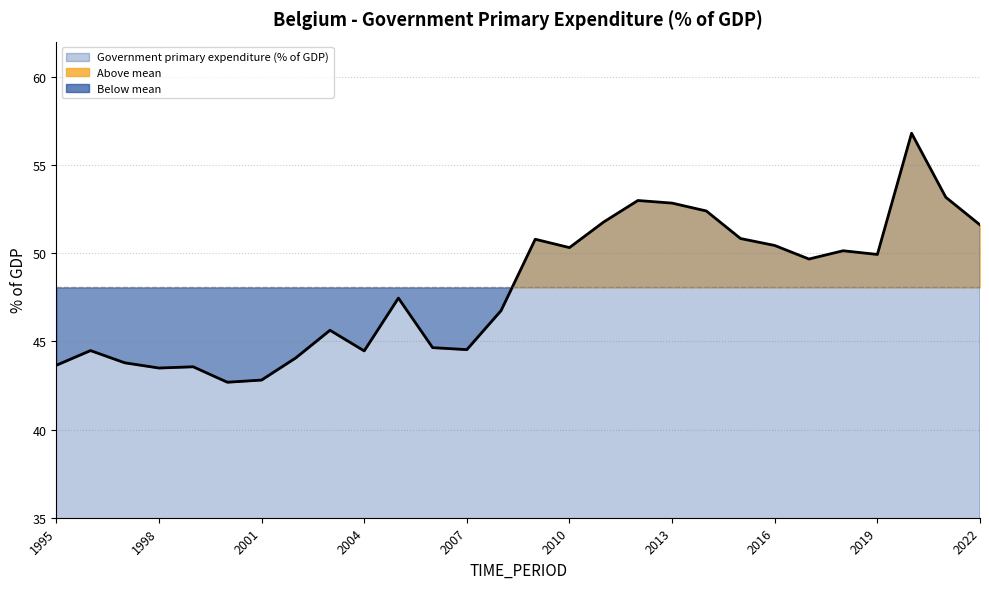

List the labels in order of value, largest first.

2020, 2021, 2012, 2013, 2014, 2011, 2022, 2015, 2009, 2016, 2010, 2018, 2019, 2017, 2005, 2008, 2003, 2006, 2007, 1996, 2004, 2002, 1997, 1995, 1999, 1998, 2001, 2000